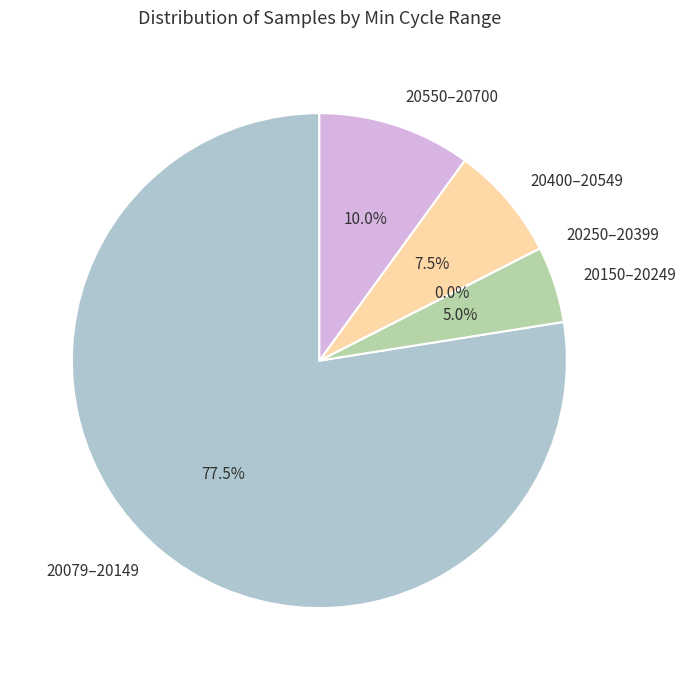

Does 28/20134 represent more than half of the total?

No